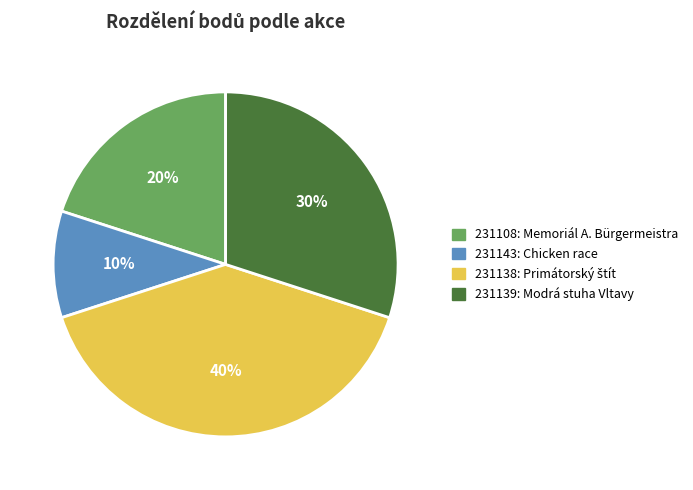

What percentage is the 231139 slice, to the nearest percent?

30%